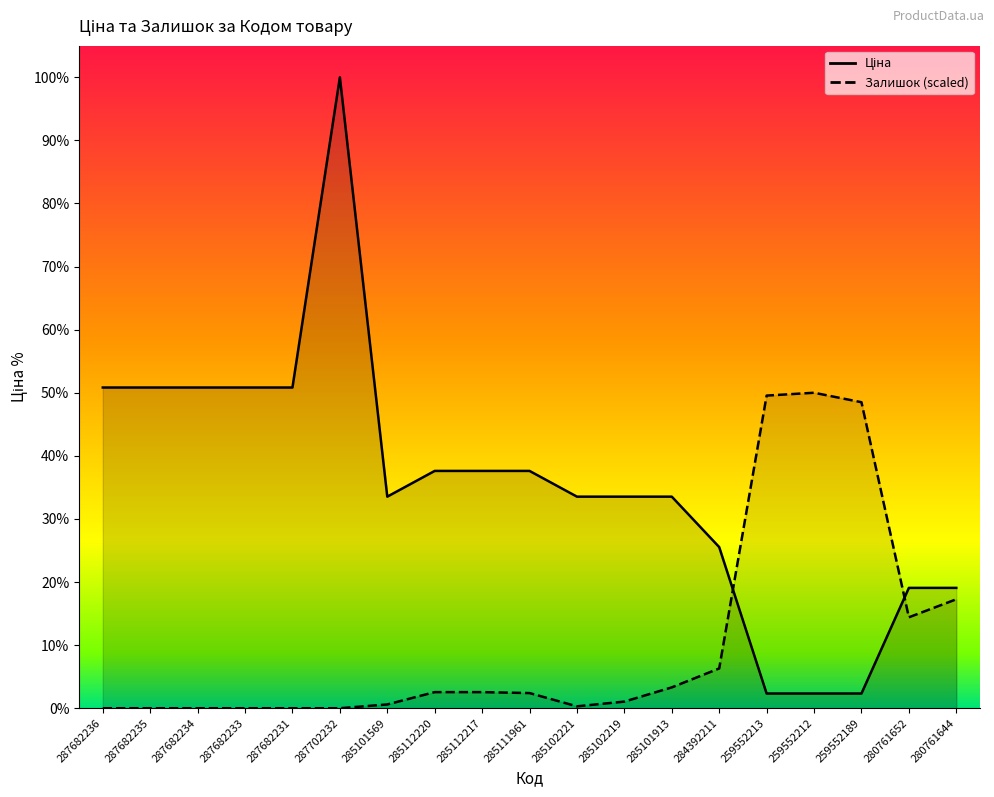

At how many categories does at least one series exceed 17591?

1